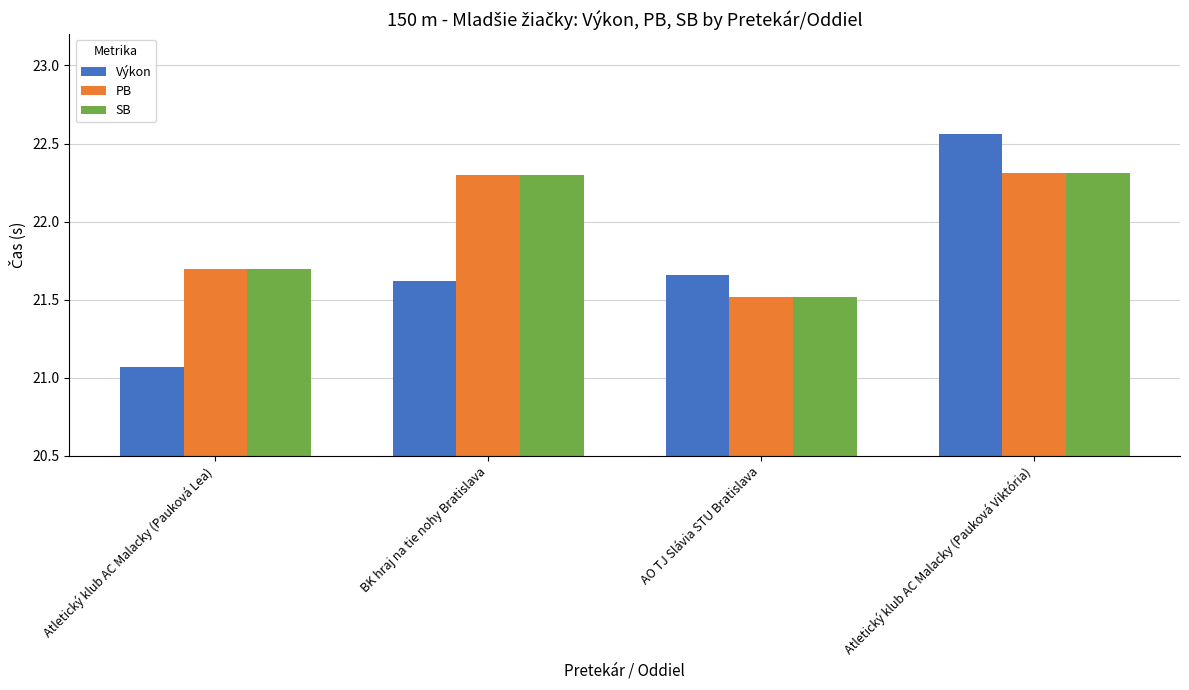

How many data points in SB are above 22?

2